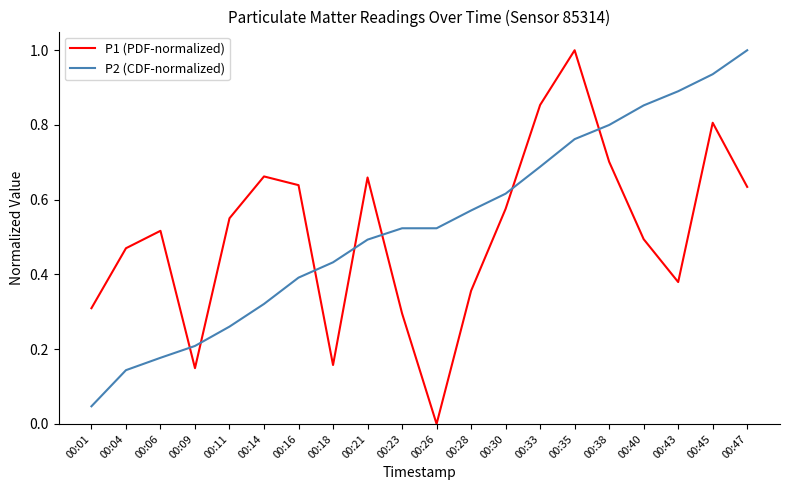

How many P1 (PDF-normalized) values are between 0 and 1?

20